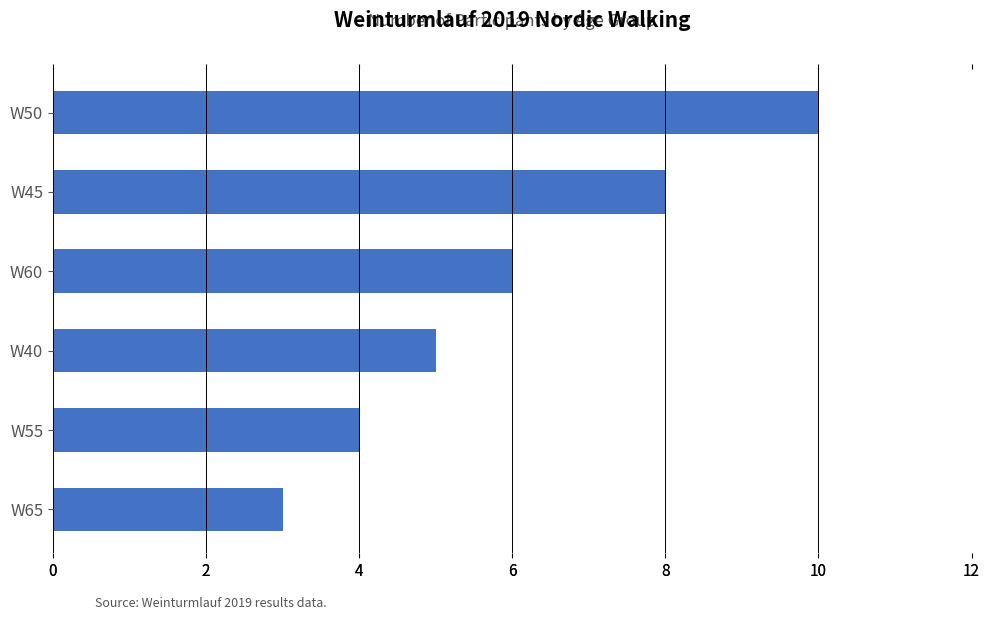

Reading left to right, transcribe all the data shown in this chart.

10	8	6	5	4	3